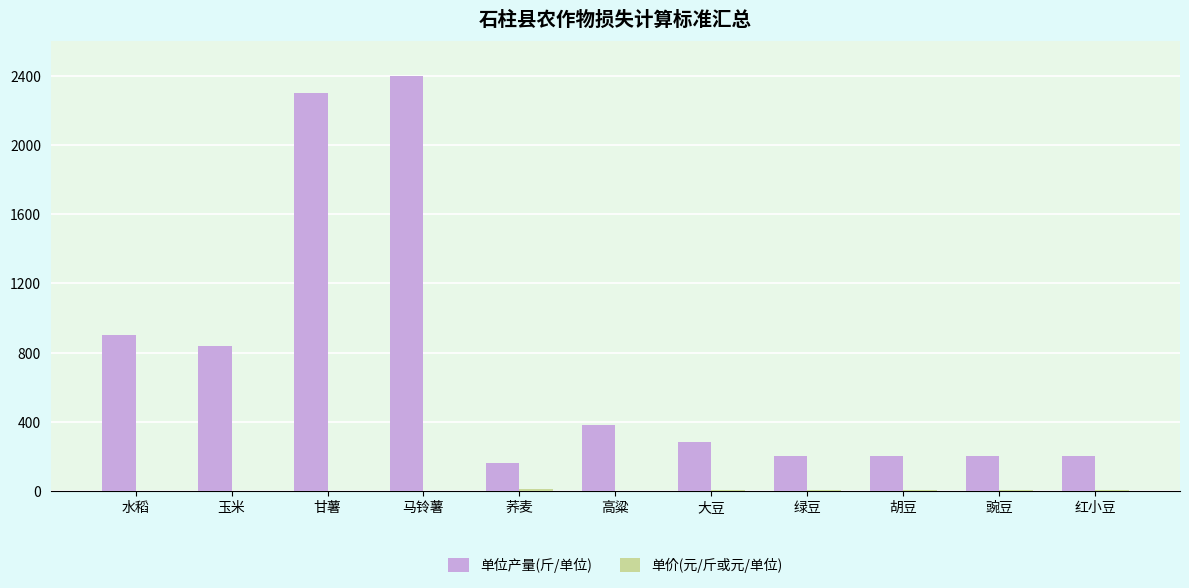

Which category has the highest value across all series?

马铃薯